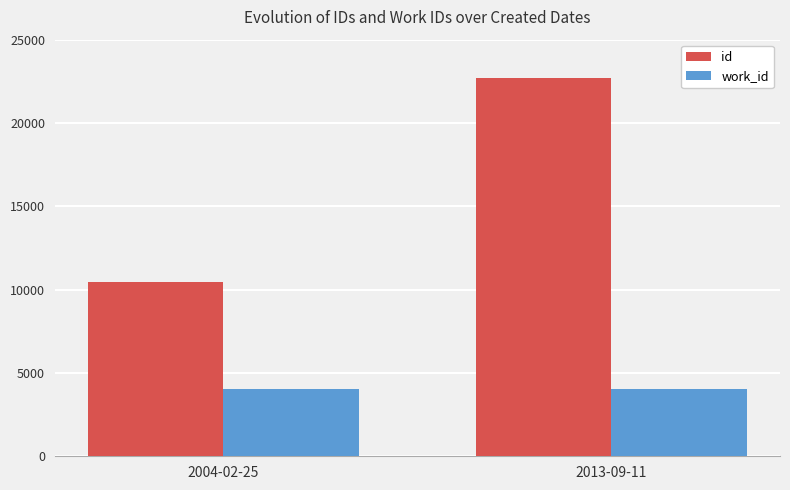

What is the maximum value for id?

22723